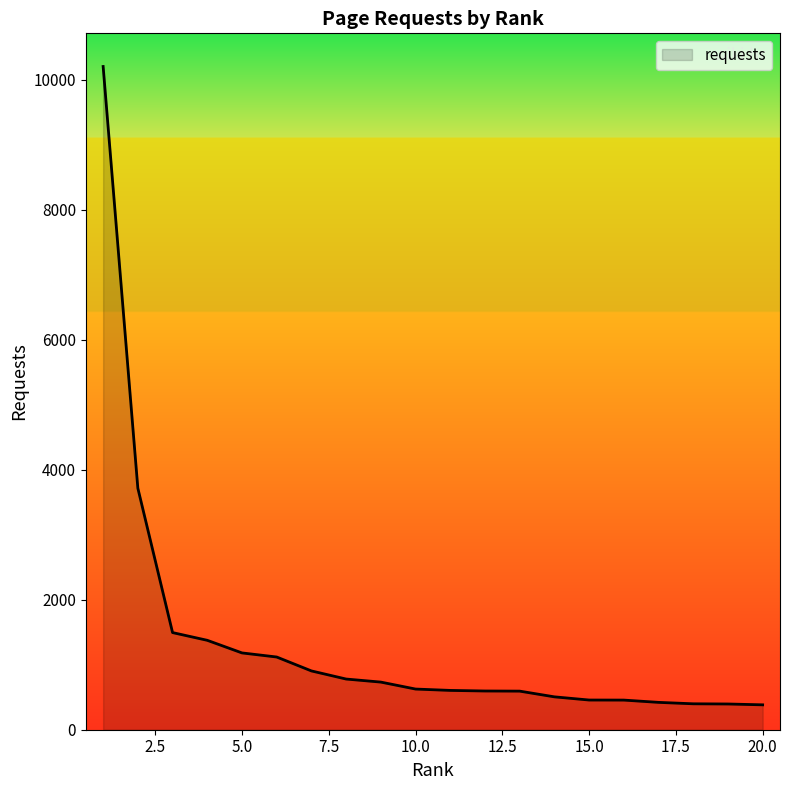

How many series are shown in this chart?

1